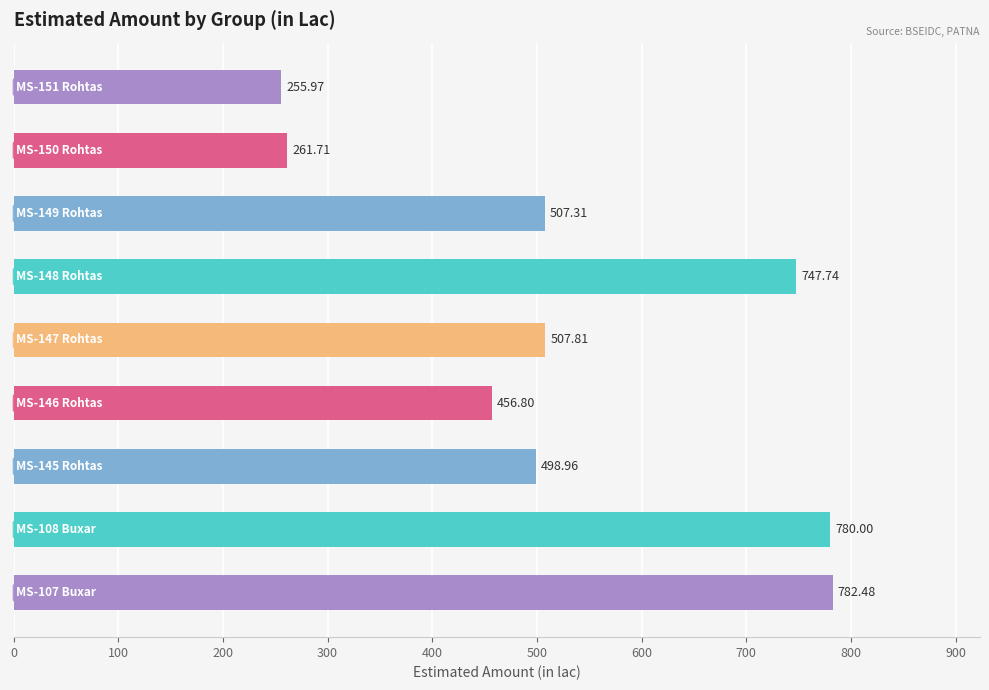

What is the minimum value shown in the chart?

256.0